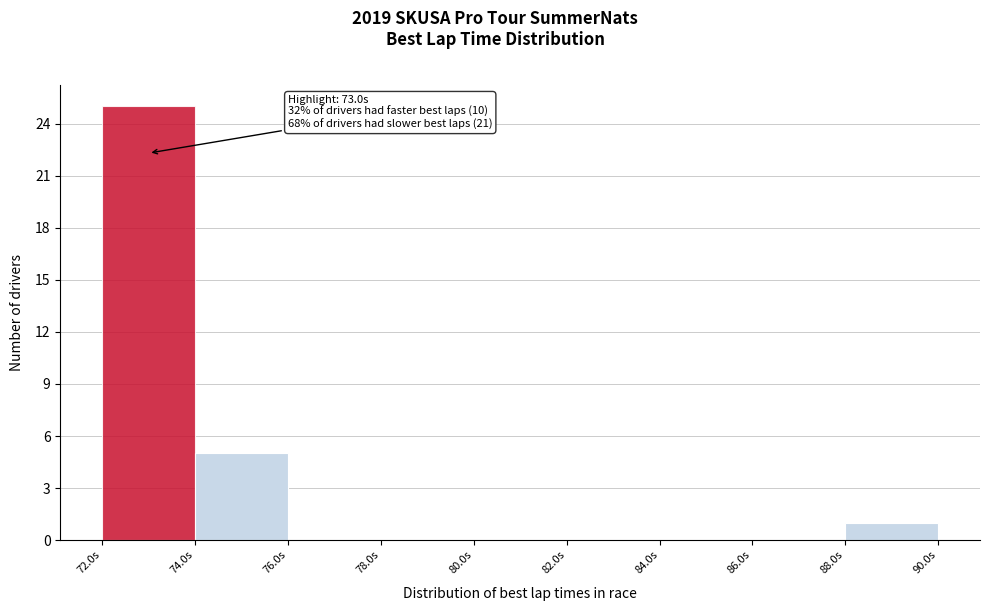

Over which range of the x-axis is the bar tallest?

72 to 74